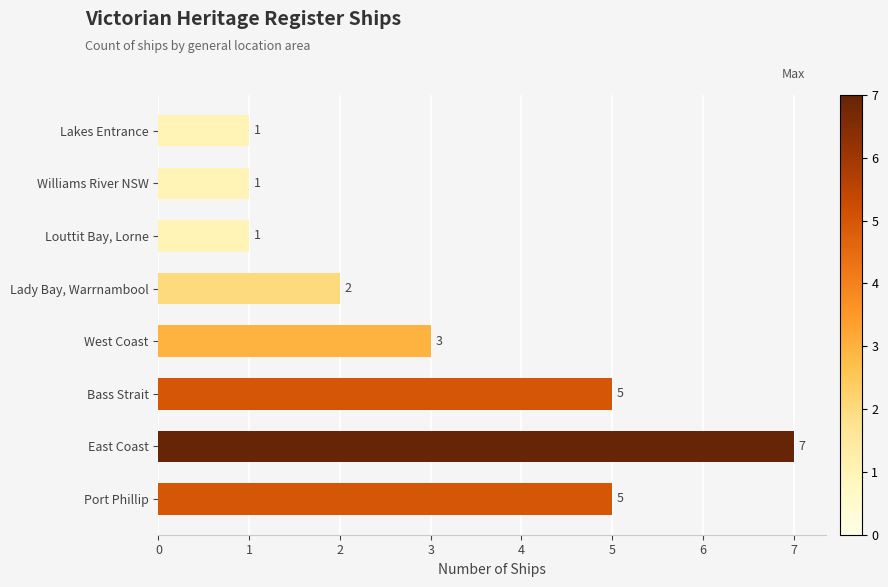

How many values are between 1 and 5?

7